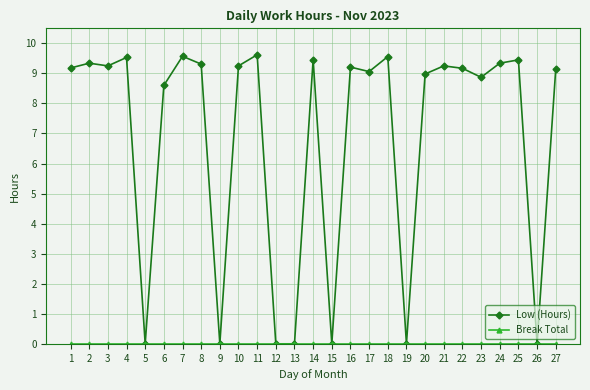

True or false: Low (Hours) has more than 0 interior local peaks.

True